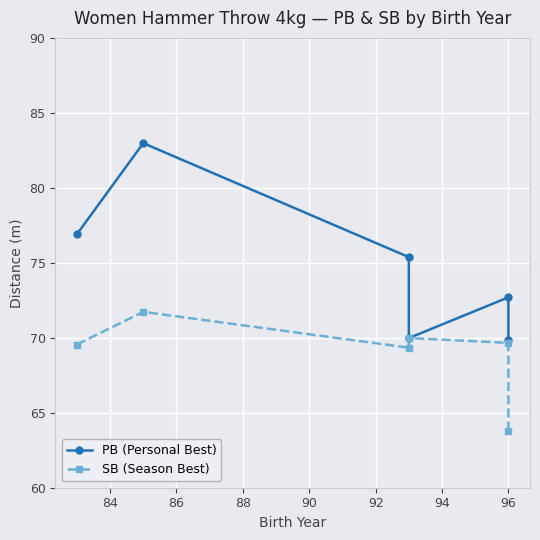

What is the value of the SB (Season Best) point at the 1st from the left?

69.5